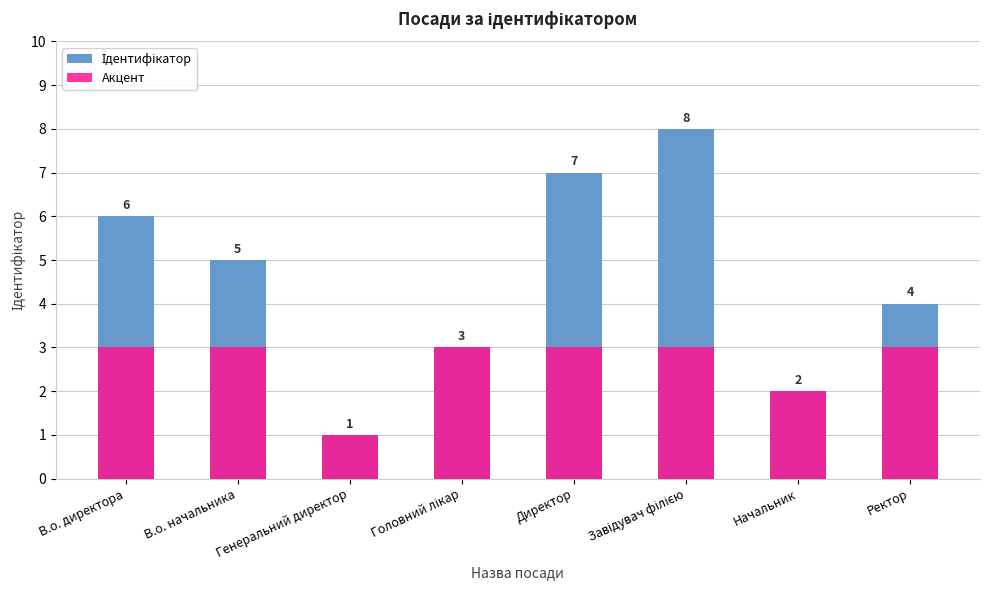

What is the label of the 7th bar from the left?

Начальник